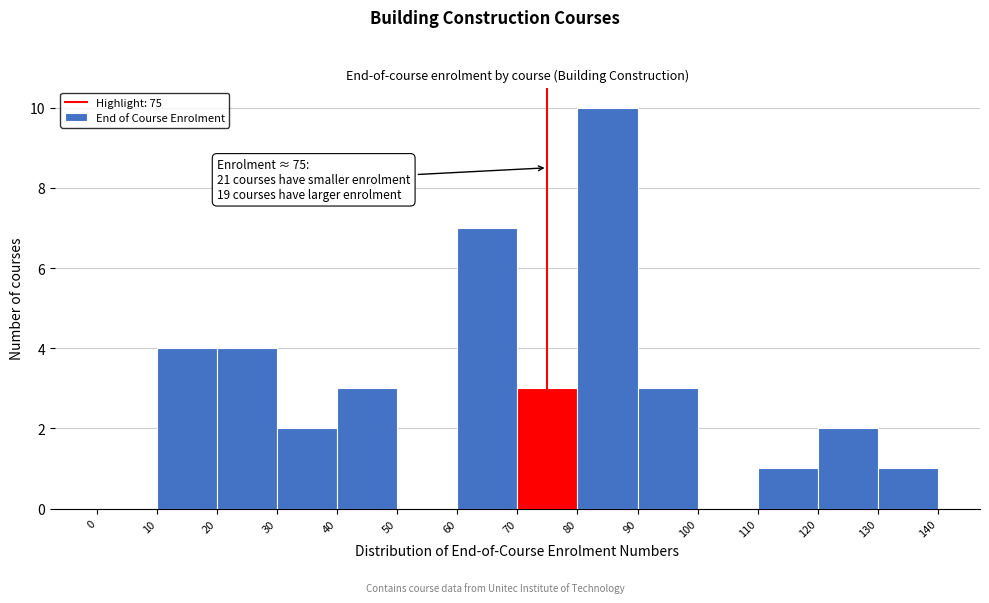

Which range on the x-axis has the tallest bar?

80 to 90